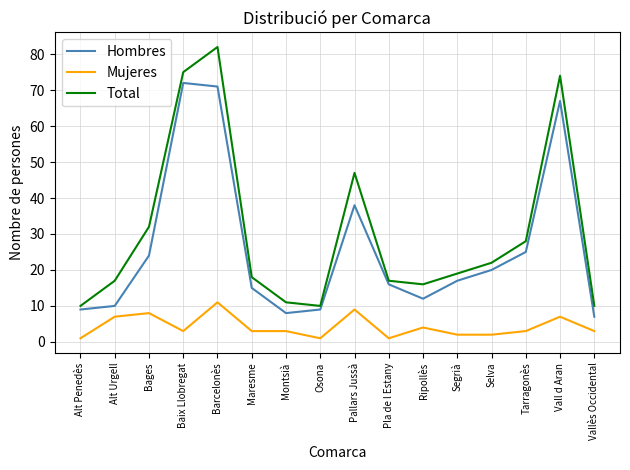

At Alt Urgell, list the series in order from smallest to largest.

Mujeres, Hombres, Total